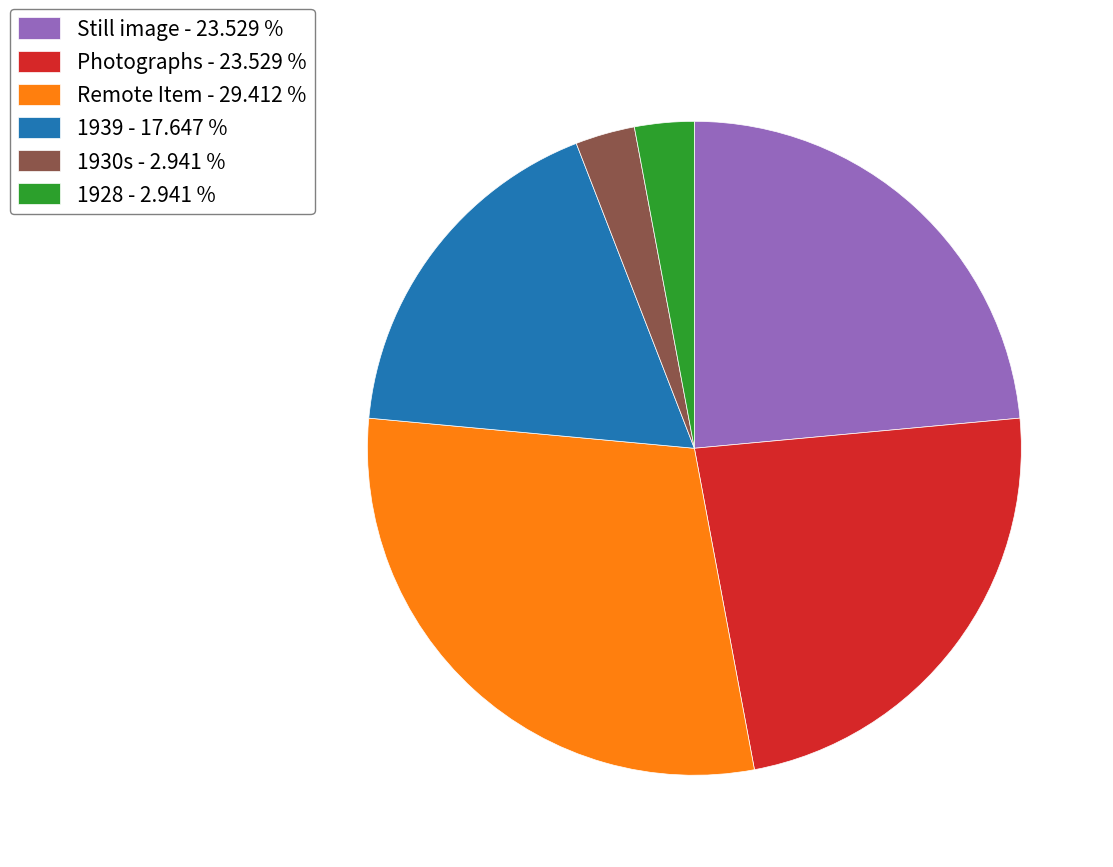

Is there a majority slice in this chart?

No